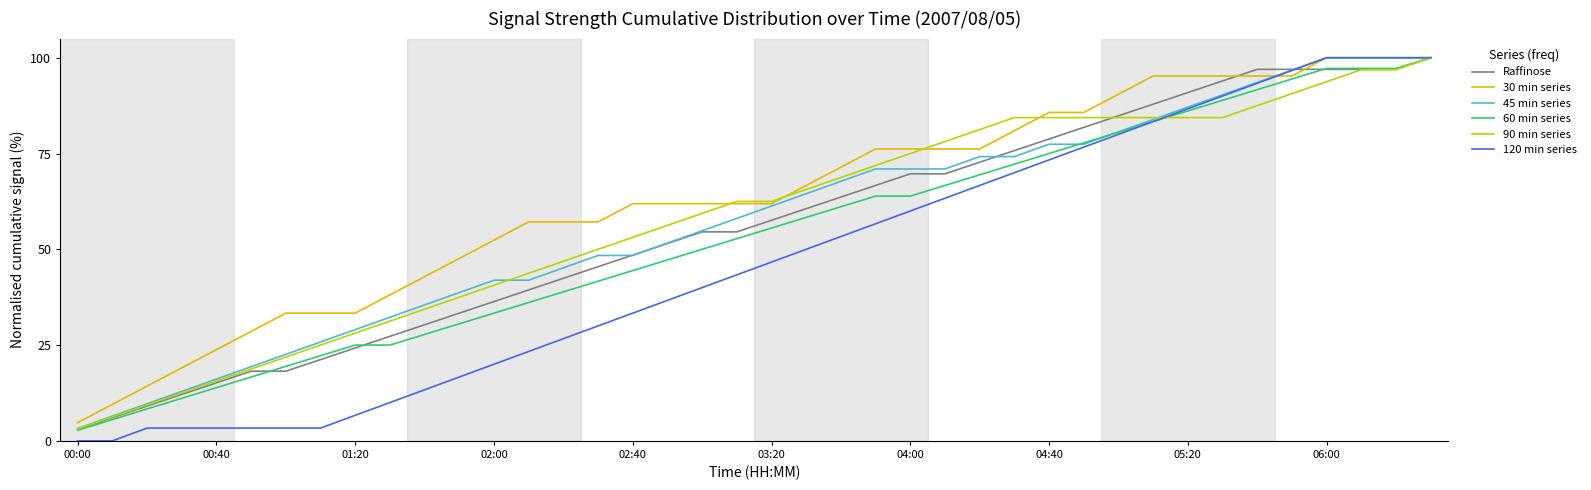

Which series has the largest total across all categories?

30 min series